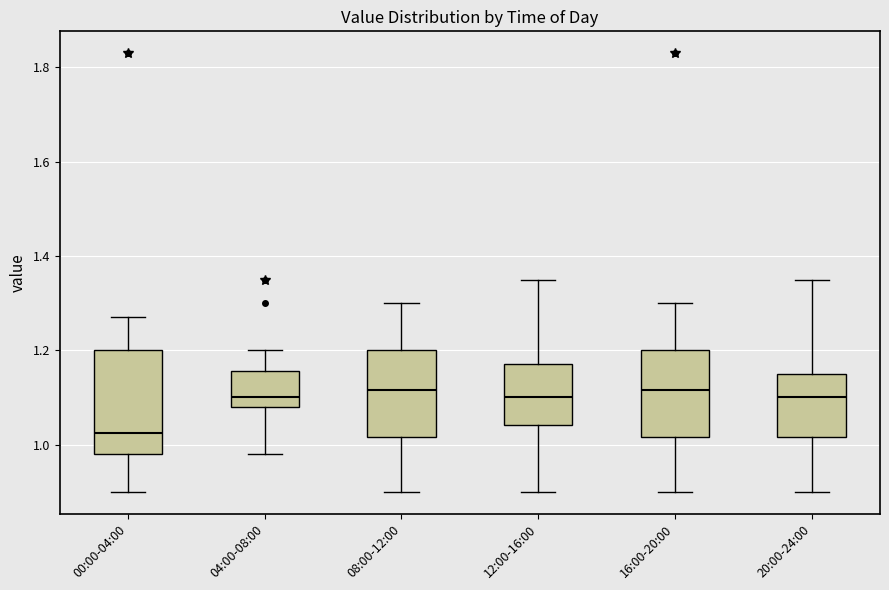

Where does the upper whisker of the box for 16:00-20:00 end on the y-axis? The values are not printed on the chart, so give them approximately, as read against the axis.

1.30